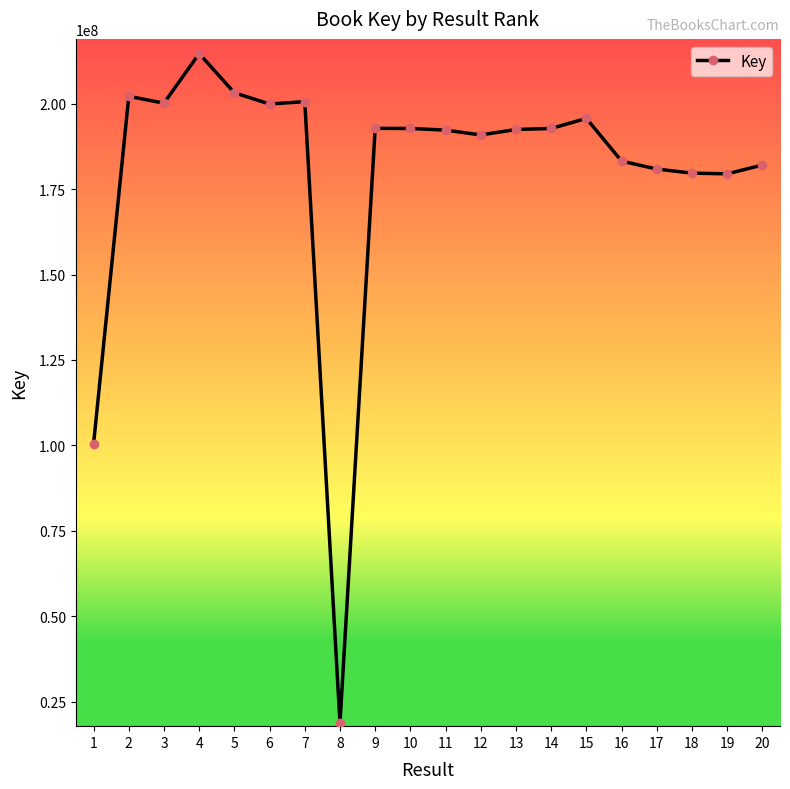

True or false: there are more than 1 points higher than both neighbors.

True